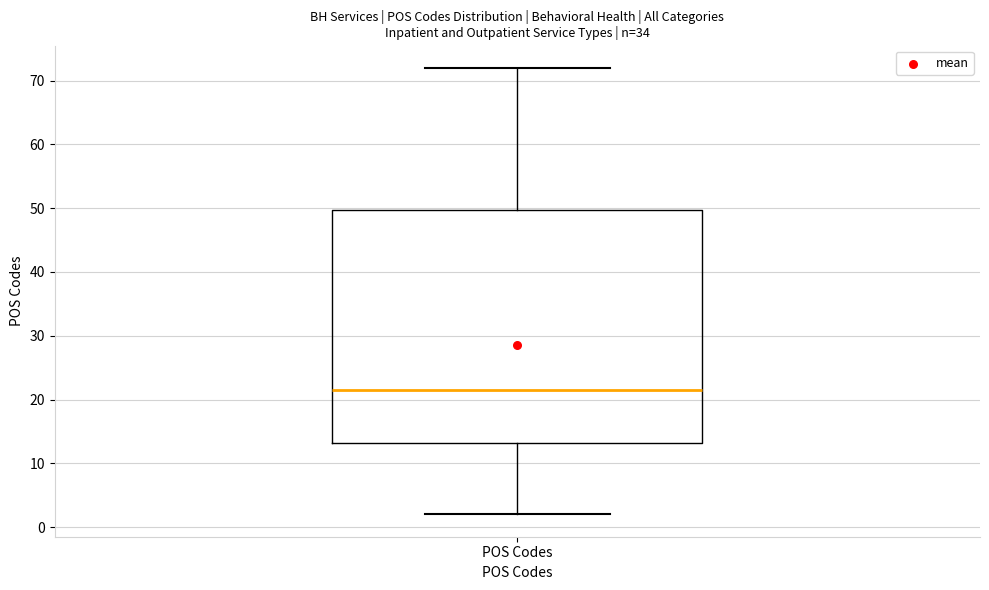

Transcribe this box plot: give where the median line is, the range the box spans, and where the two whiskers end, as read against the y-axis. The values are not printed on the chart, so give them approximately, as read against the axis.

median 22, box 13 to 50, whiskers 2 to 72